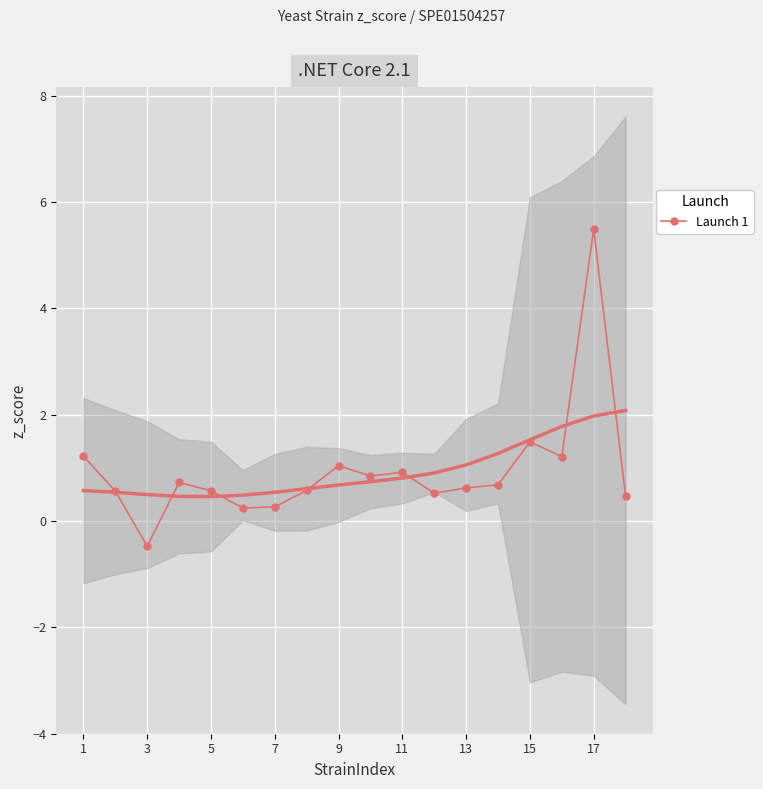

Is it true that Launch 1 equals 1.5 at 15?

True